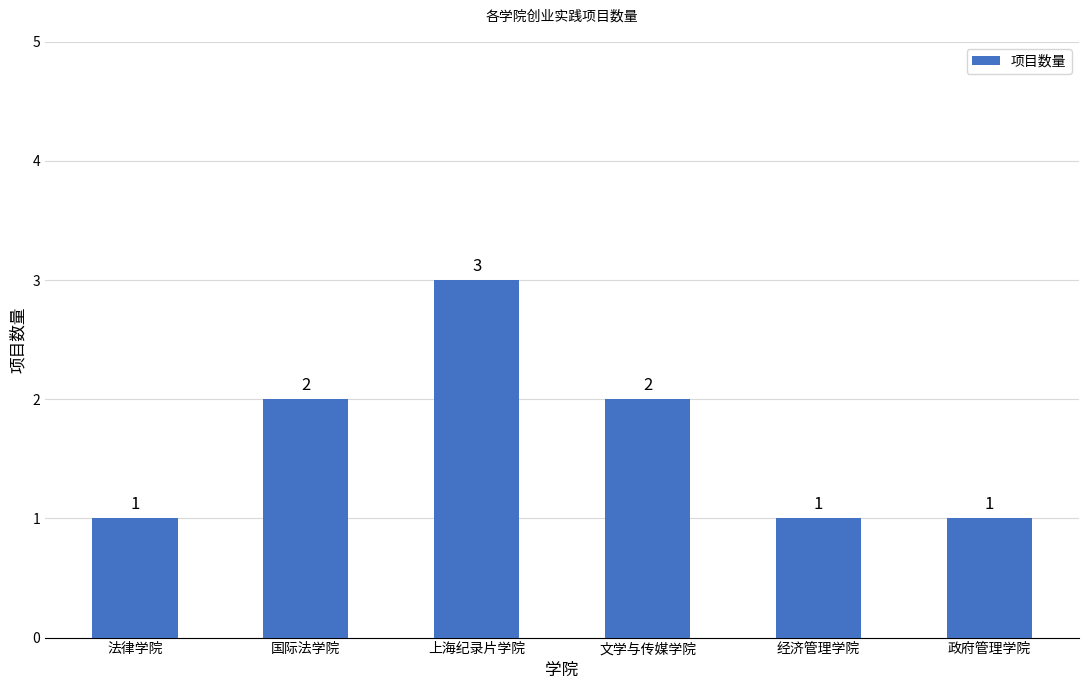

The chart shows a value of 1 at 政府管理学院. True or false?

True